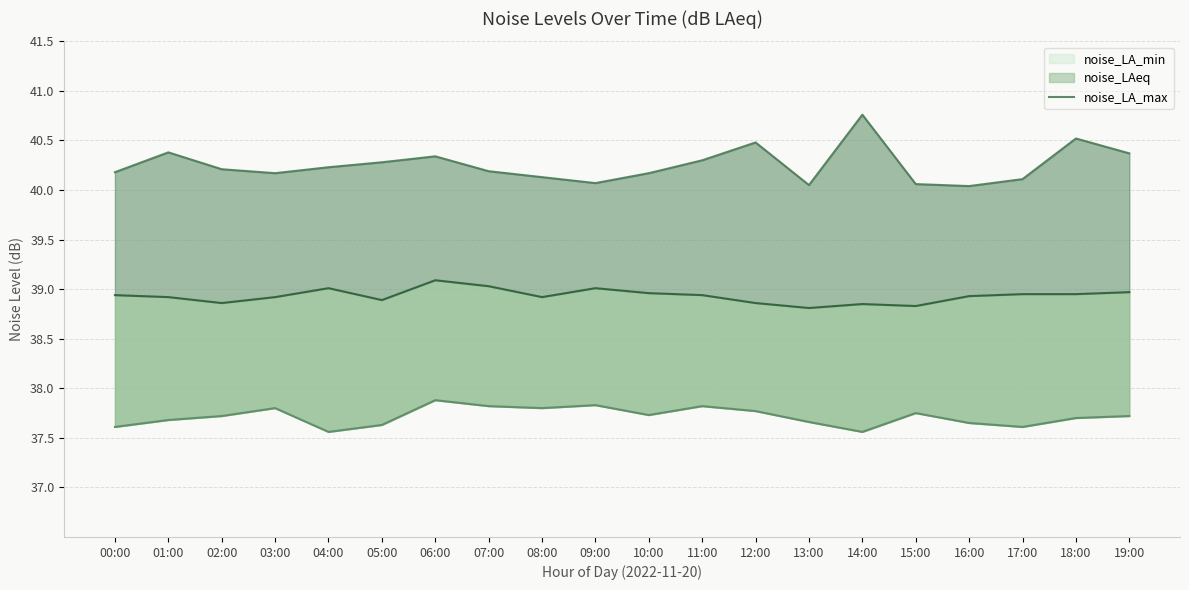

What is the label of the 16th point from the right?

04:00